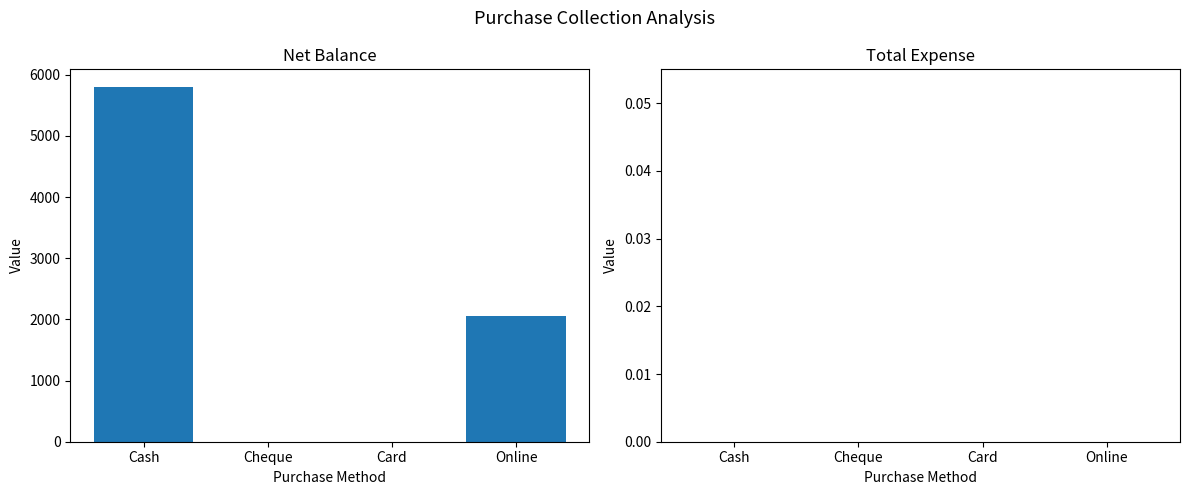

True or false: the data shows 0 at Cheque.

True